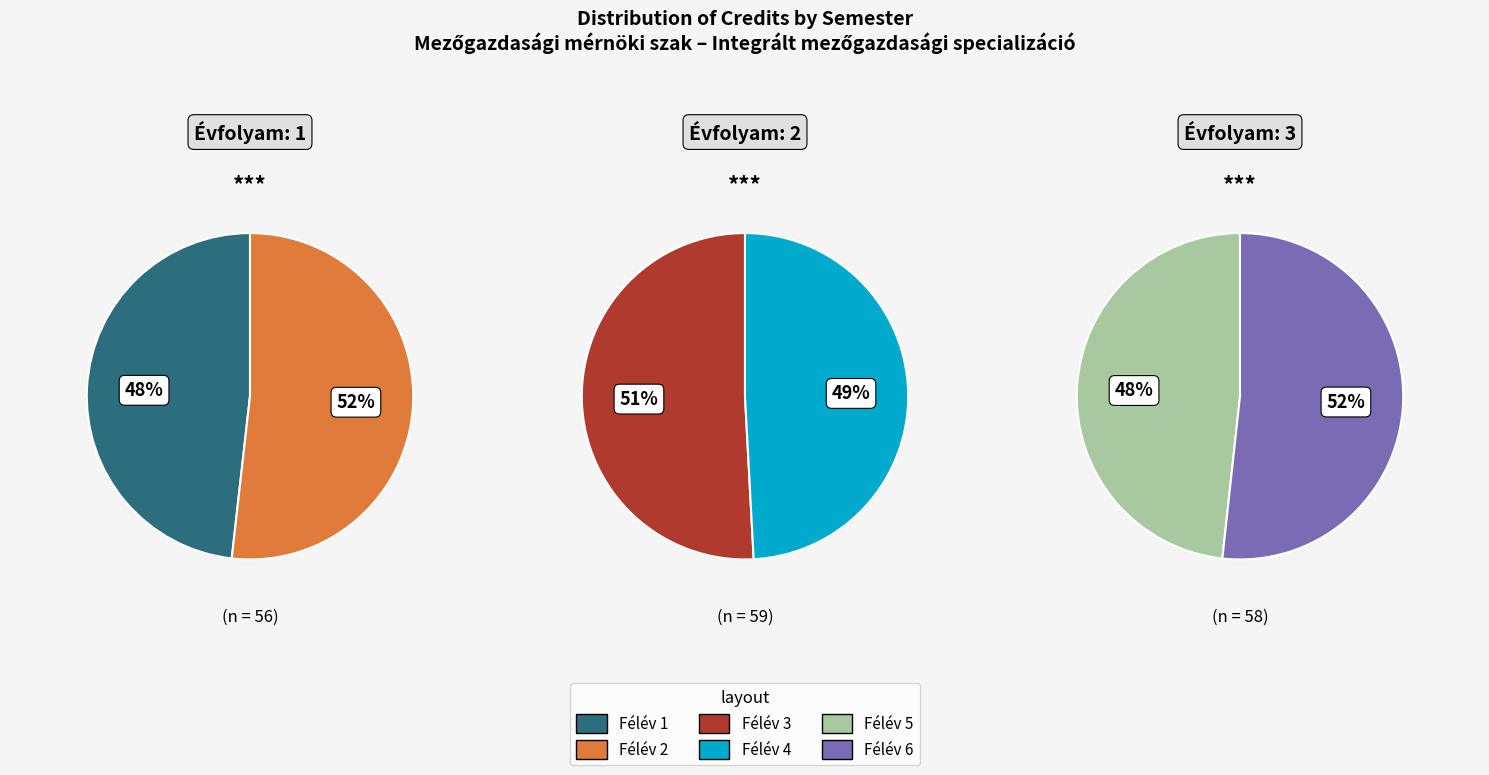

What is the smallest slice in the pie chart?

1